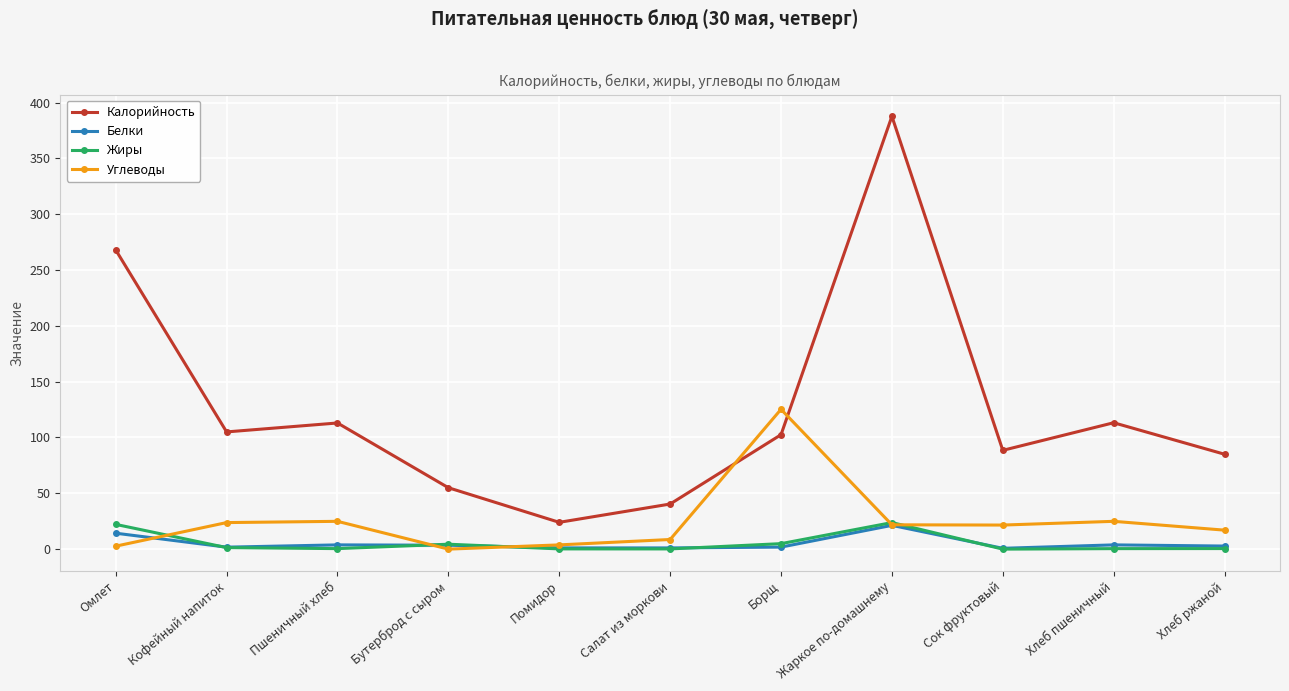

Does the chart display data point markers on the line(s)?

Yes